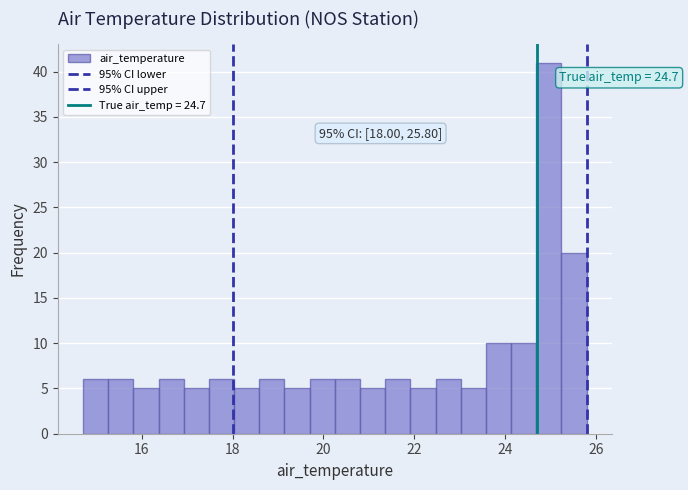

Read against the x-axis, roughly where is the centre of the tallest bar?

25.0